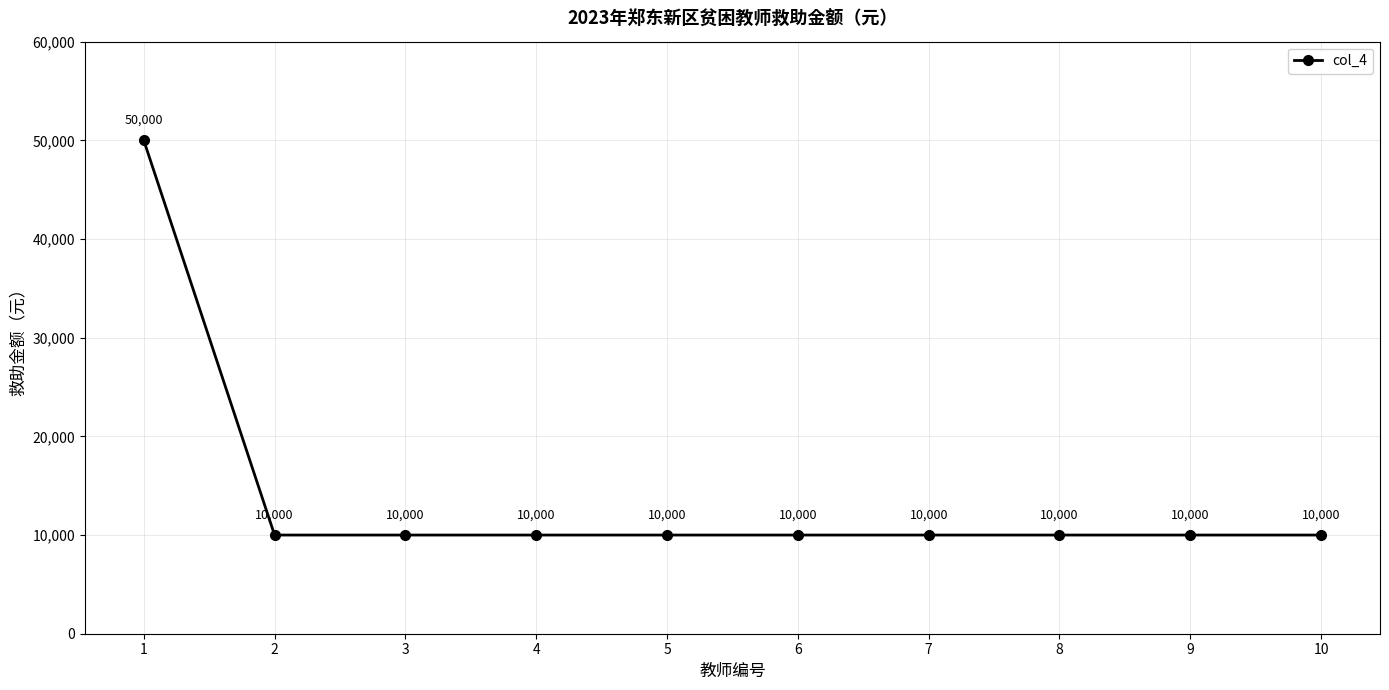

How many data points does each series have?

10